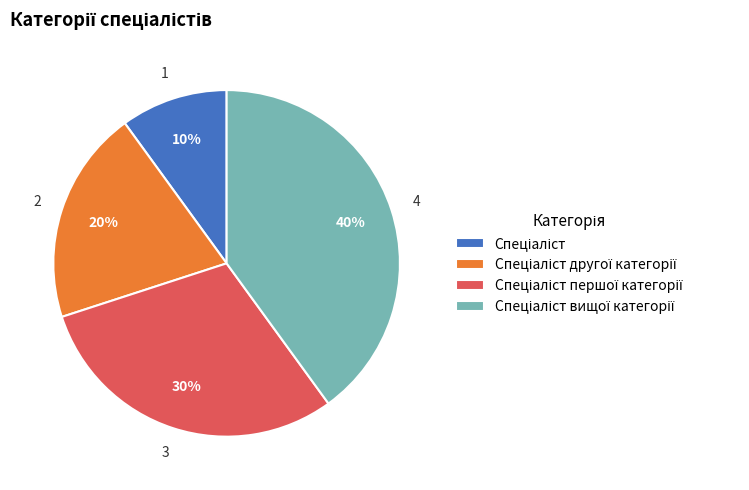

Is there any slice that represents more than half of the pie?

No